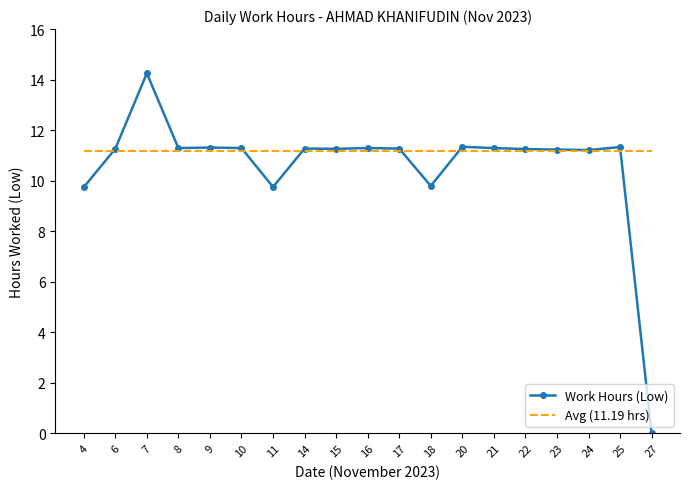

What is the value of the 17th point from the left?

11.2